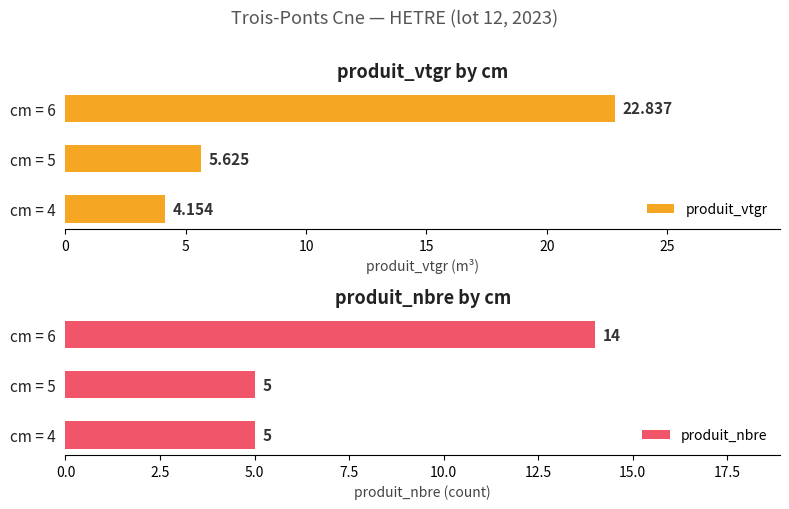

Count the number of categories in the chart.

3